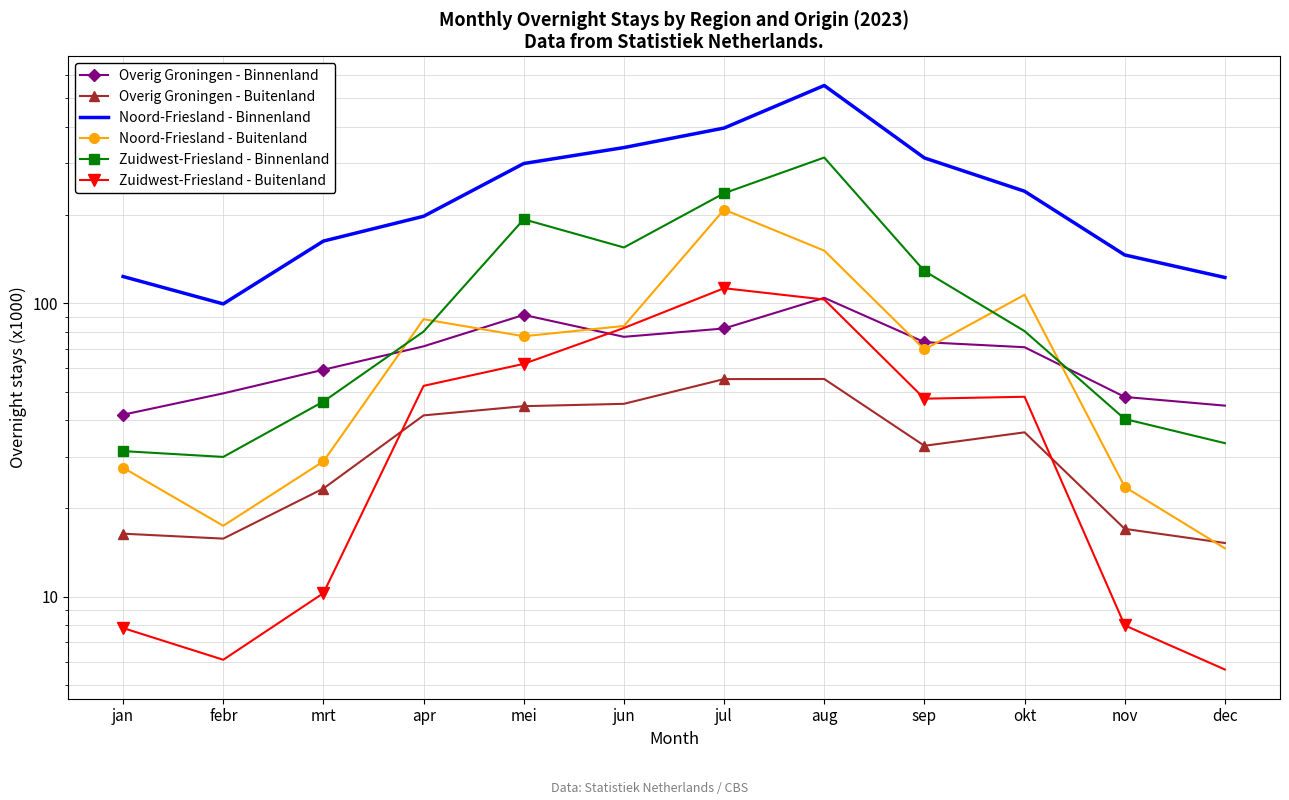

How many data points in Noord-Friesland - Buitenland are above 77?

6